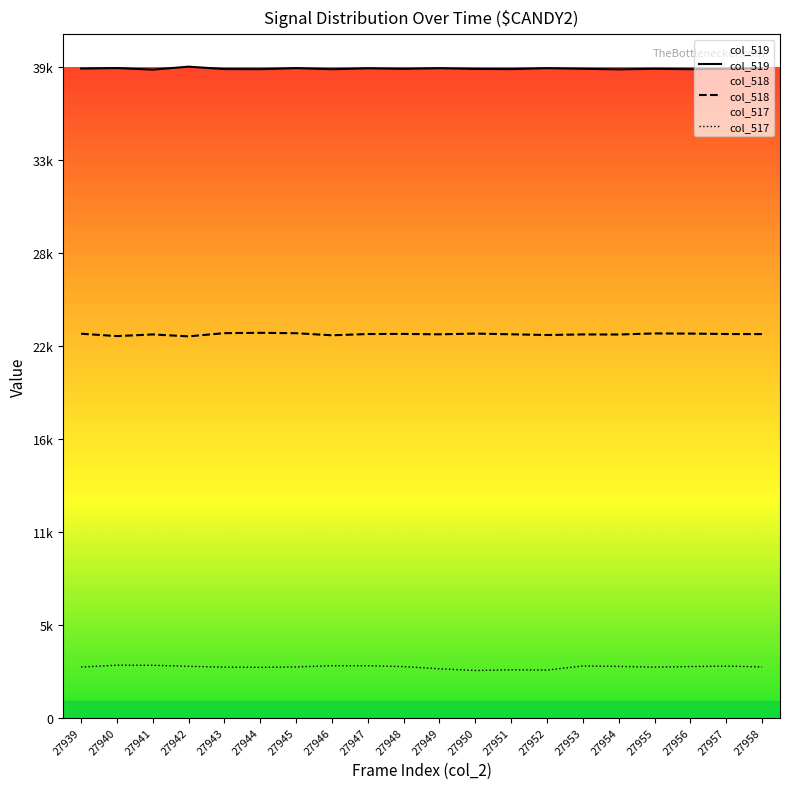

Reading left to right, list all the values displayed in this chart.

col_518: 23219	23076	23176	23060	23255	23274	23250	23125	23201	23208	23184	23228	23185	23142	23176	23172	23237	23228	23201	23198
col_519: 39257	39286	39193	39372	39226	39219	39282	39217	39271	39240	39277	39235	39224	39278	39244	39208	39244	39217	39236	39267
col_517: 3059	3173	3166	3103	3054	3042	3068	3140	3139	3087	2954	2851	2892	2877	3126	3098	3054	3090	3115	3070